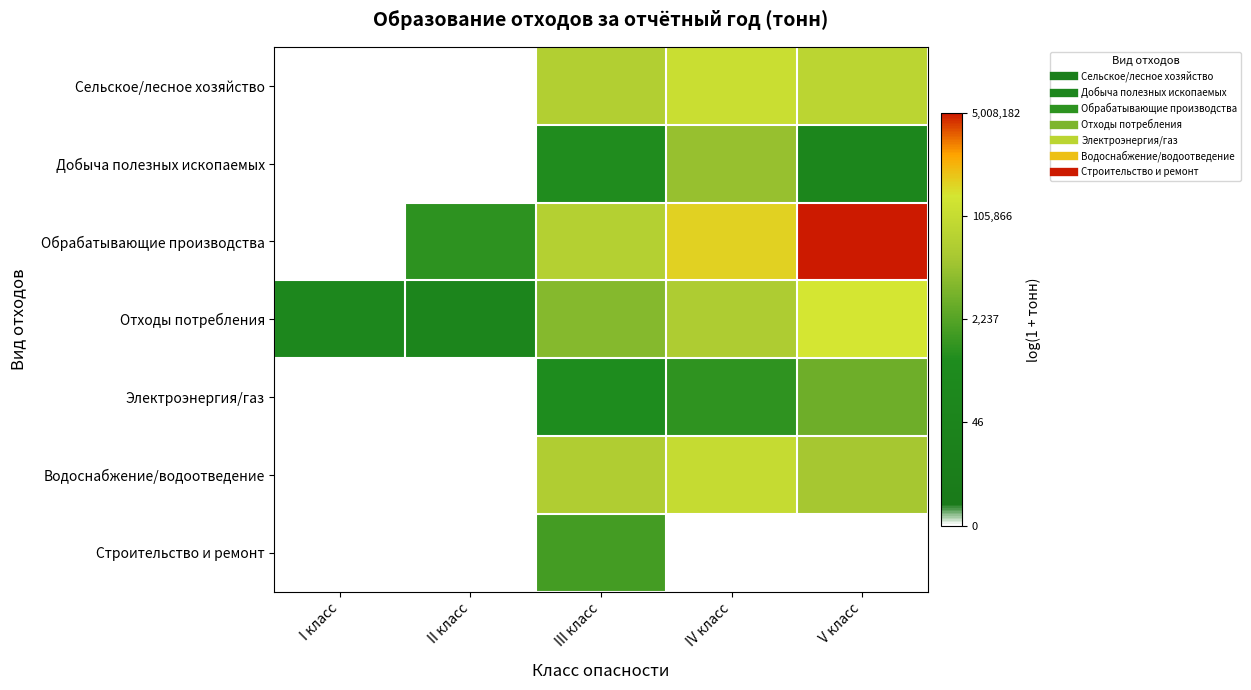

Which series has the largest total across all categories?

Обрабатывающие производства